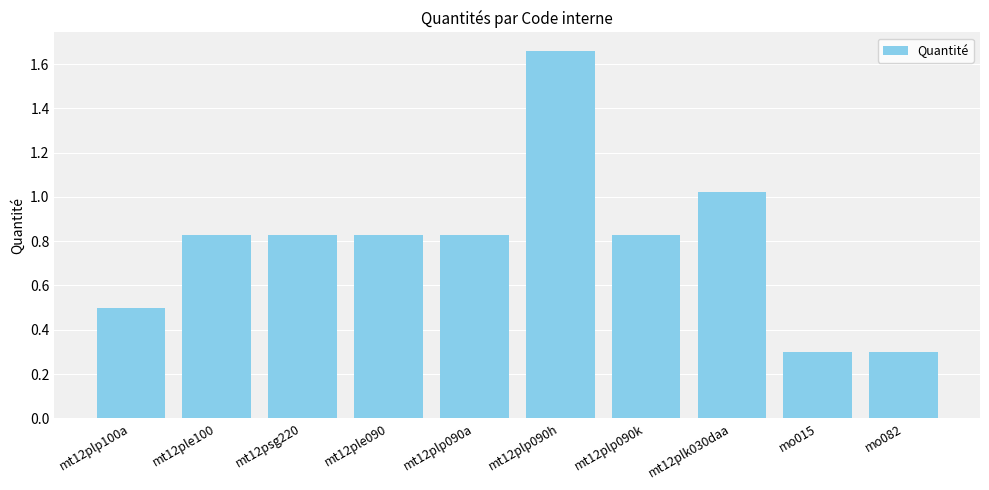

What is the approximate value at mt12plp100a?

0.5